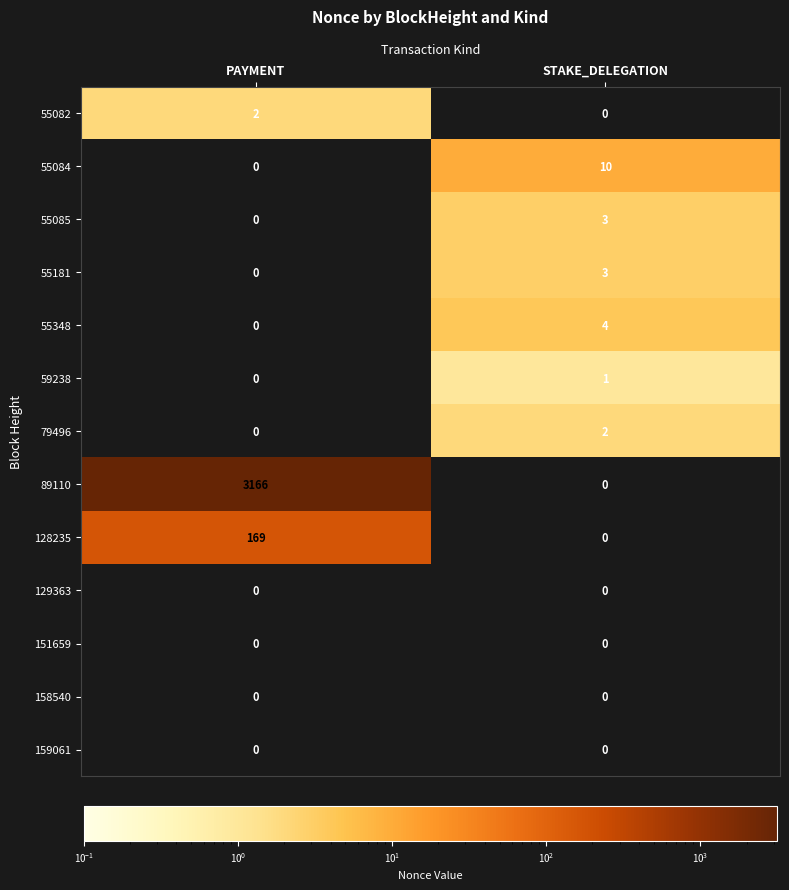

Between PAYMENT and STAKE_DELEGATION, which series saw the biggest shift?

89110